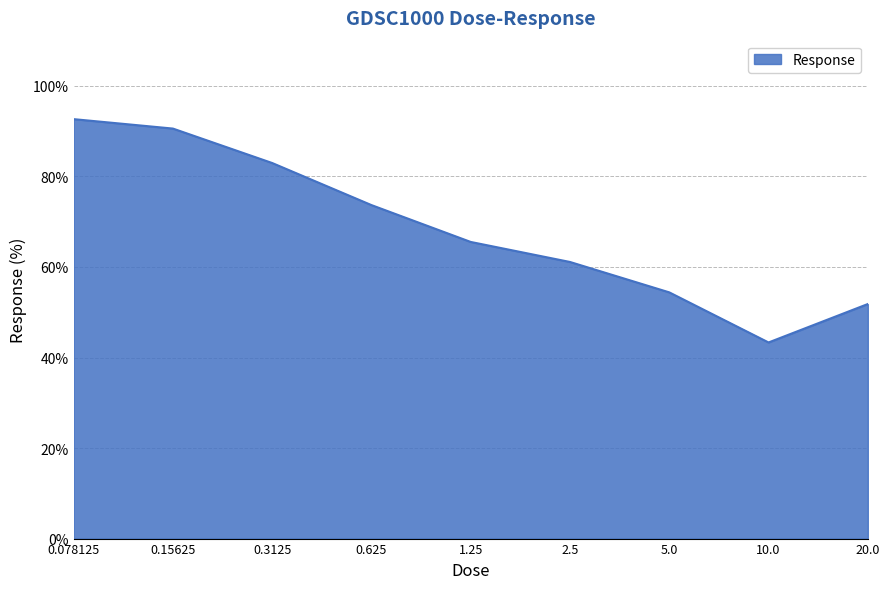

Does the chart have visible grid lines?

Yes